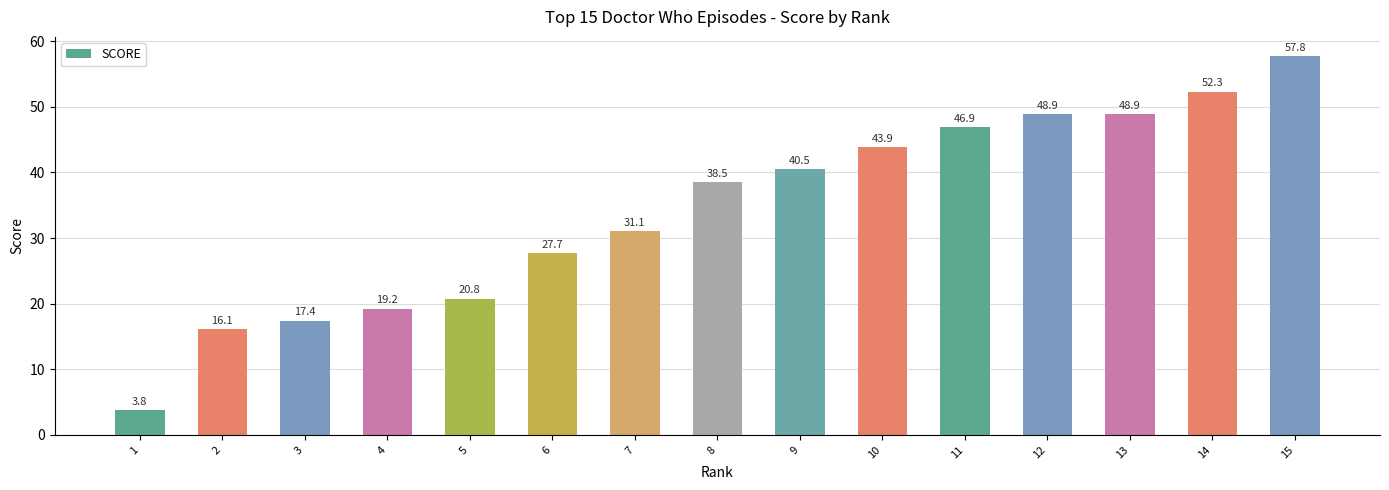

What is the smallest value displayed?

3.8